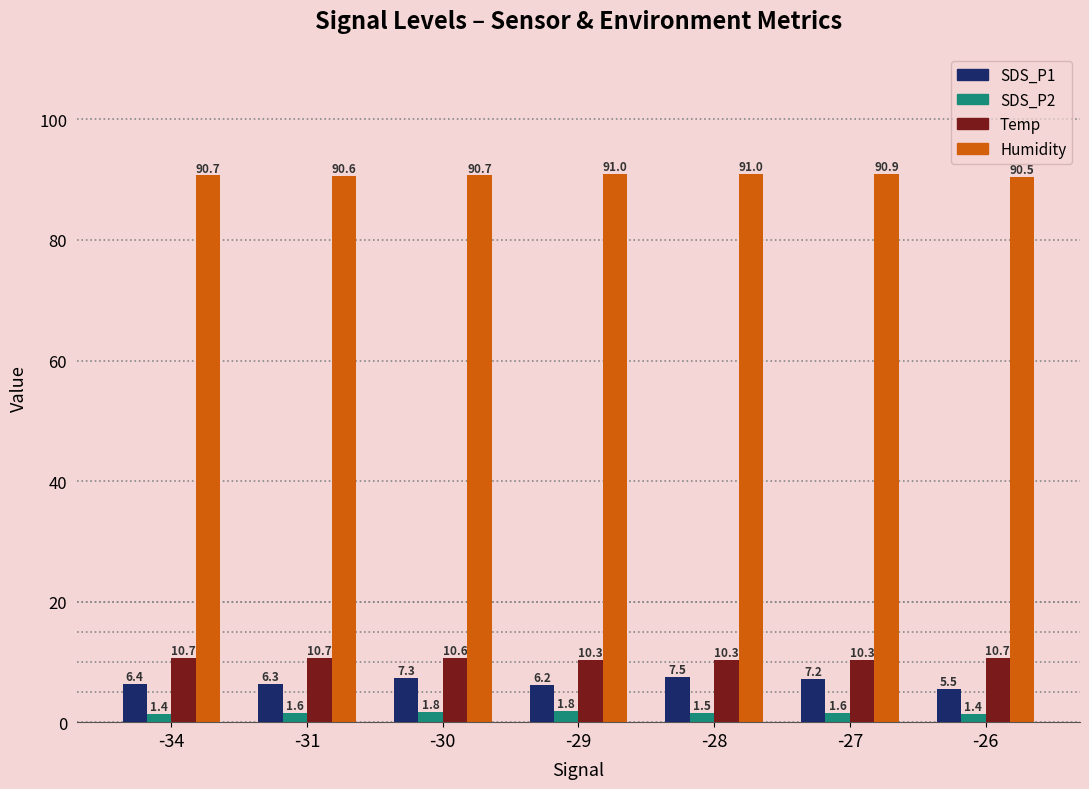

What is the average value of the Humidity series?

90.8